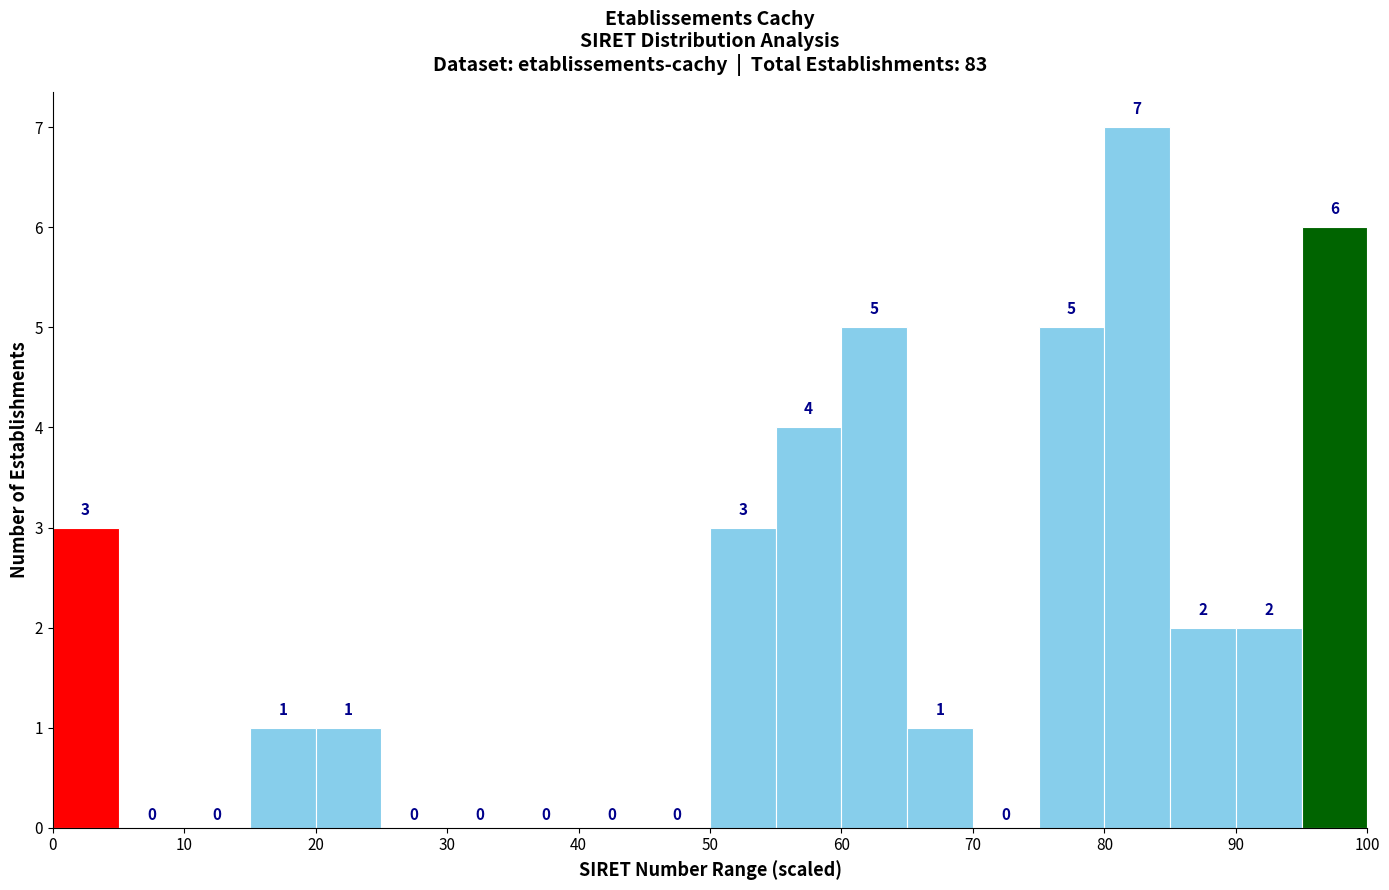

Reading left to right, transcribe this chart: for each bar, give the range it covers on the x-axis and its height.

0 to 5: 3
5 to 10: 0
10 to 15: 0
15 to 20: 1
20 to 25: 1
25 to 30: 0
30 to 35: 0
35 to 40: 0
40 to 45: 0
45 to 50: 0
50 to 55: 3
55 to 60: 4
60 to 65: 5
65 to 70: 1
70 to 75: 0
75 to 80: 5
80 to 85: 7
85 to 90: 2
90 to 95: 2
95 to 100: 6